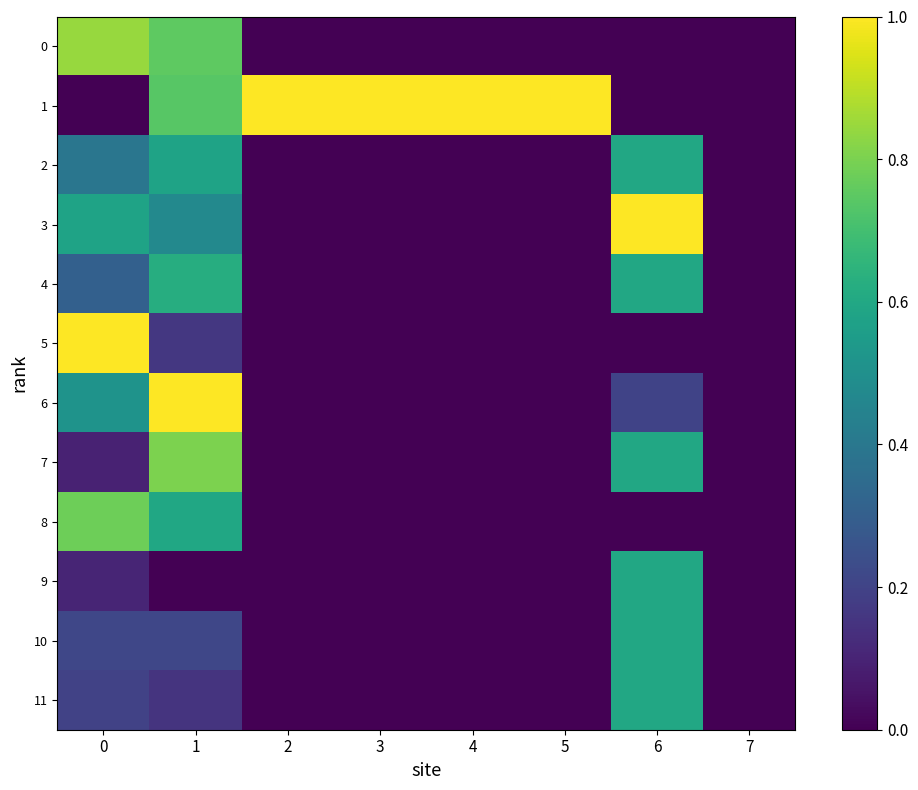

Which series has the largest total across all categories?

1